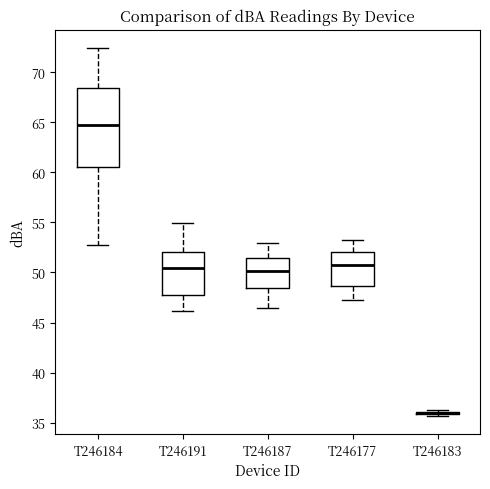

Reading left to right, transcribe this box plot: for each box, give where its median line is, the range the box spans, and where its two whiskers end, as read against the y-axis. The values are not printed on the chart, so give them approximately, as read against the axis.

T246184: median 65.0, box 60.5 to 68.5, whiskers 52.5 to 72.5
T246191: median 50.5, box 47.5 to 52.0, whiskers 46.0 to 55.0
T246187: median 50.0, box 48.5 to 51.5, whiskers 46.5 to 53.0
T246177: median 50.5, box 48.5 to 52.0, whiskers 47.0 to 53.0
T246183: box collapsed to a line at 36.0, whiskers 35.5 to 36.5